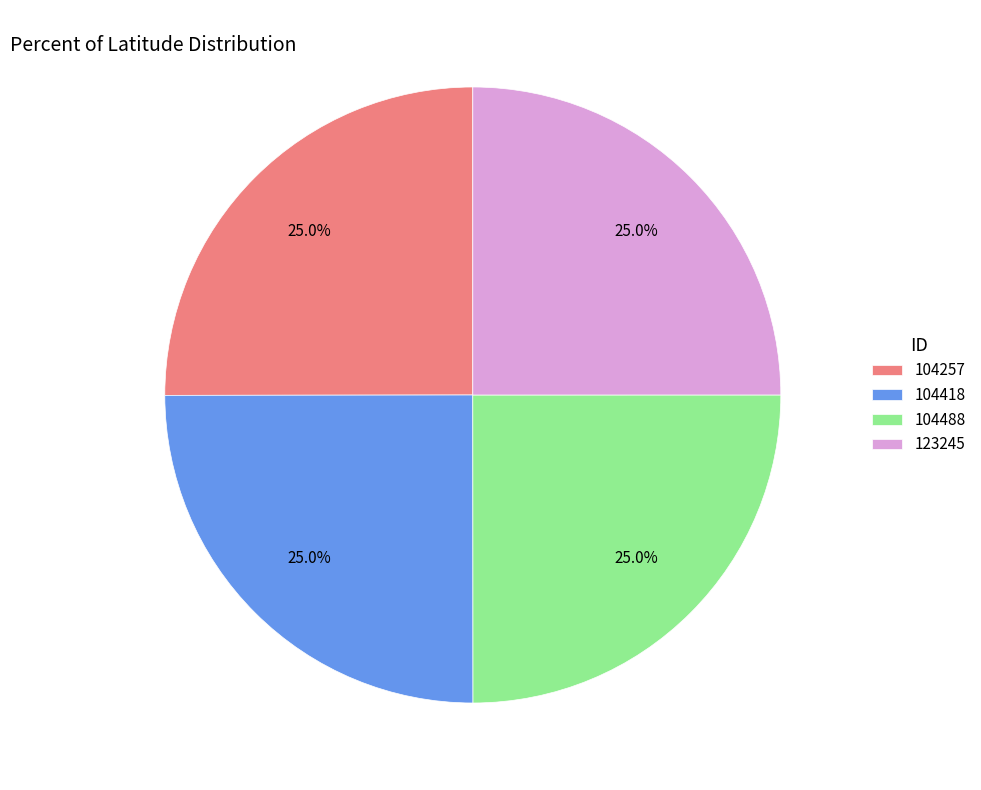

Approximately how many times larger is the value at 104488 compared to 123245?

1.0